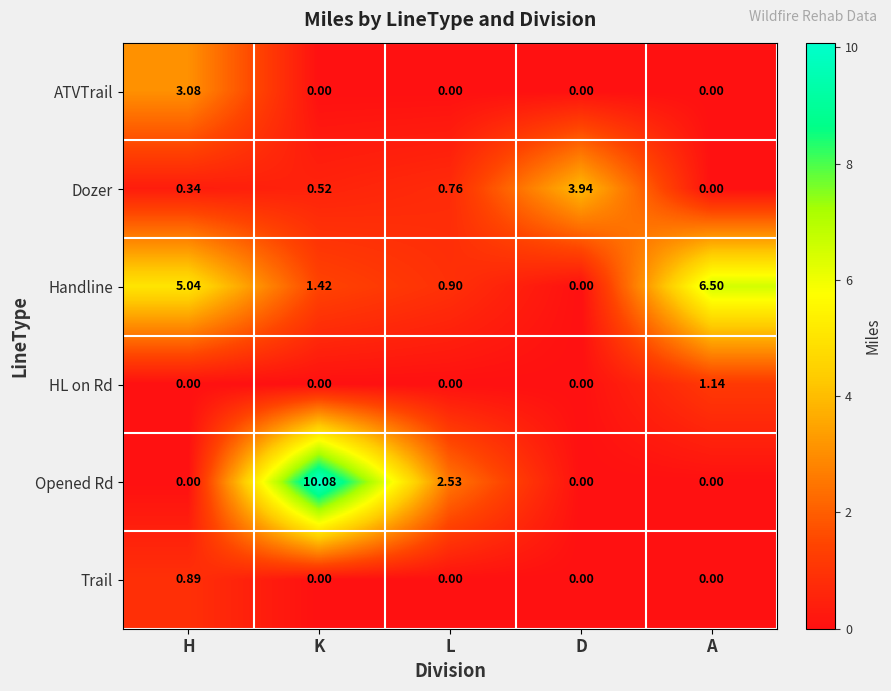

At which category is the sum across all series the highest?

K